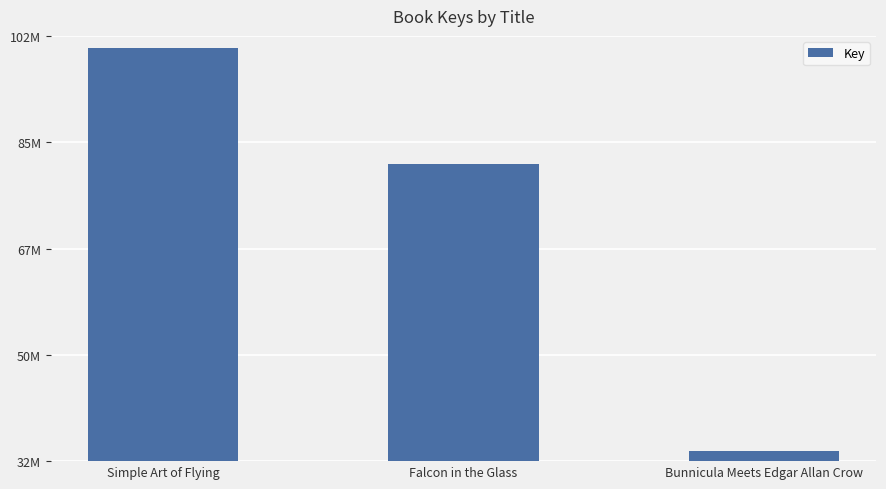

What is the sum of all values?

217091276